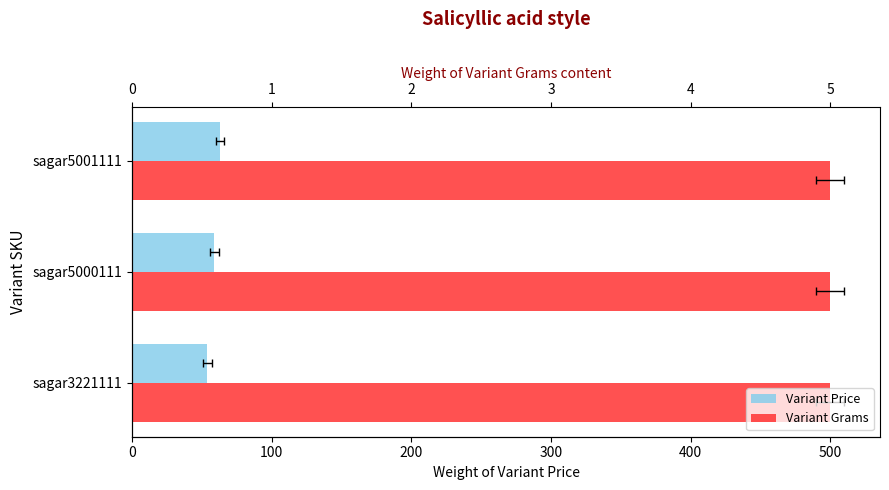

What is the difference between the maximum and second lowest values in the Variant Price series?

4.0